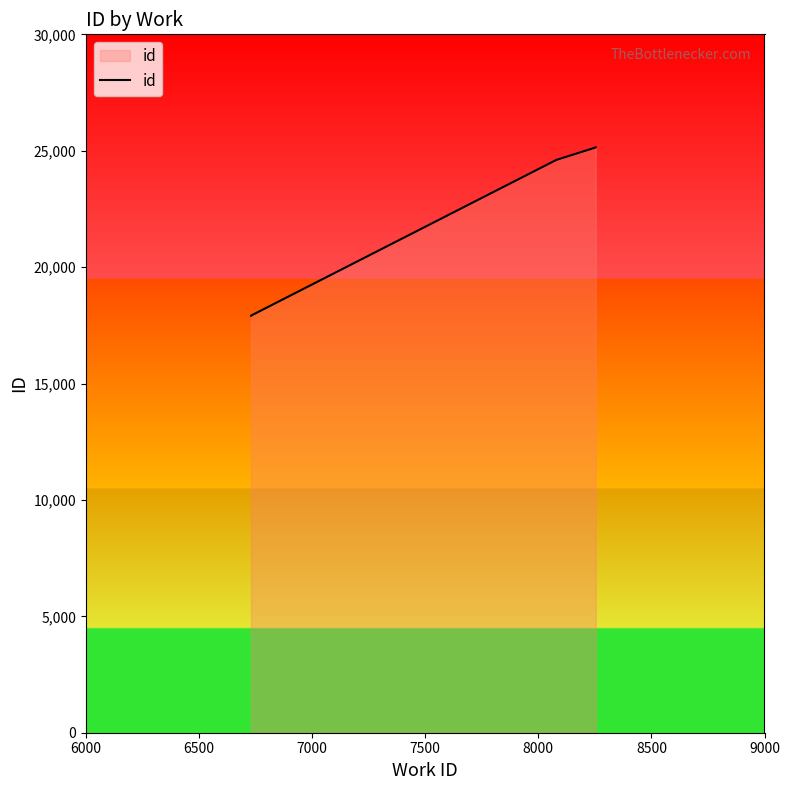

What is the ratio of the value at 8000 to the value at 7000?

1.4